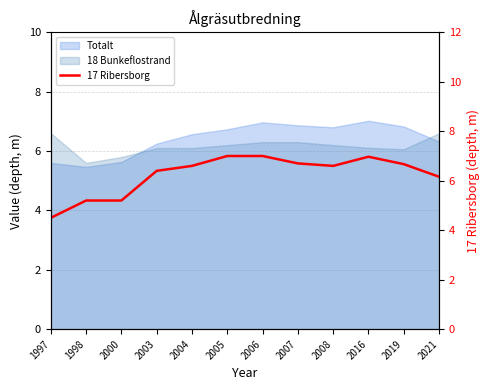

How many lines are shown in the chart?

1